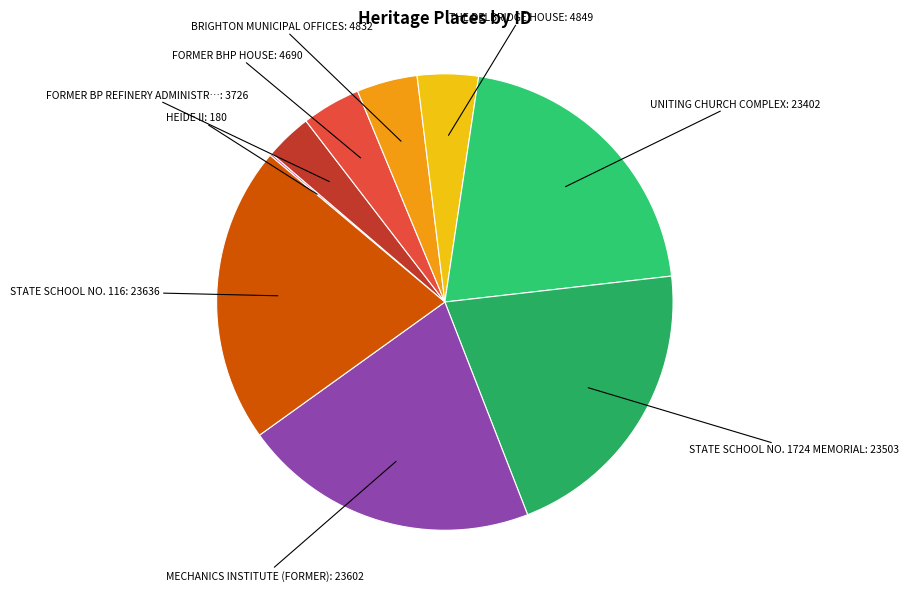

Is there any slice that represents more than half of the pie?

No